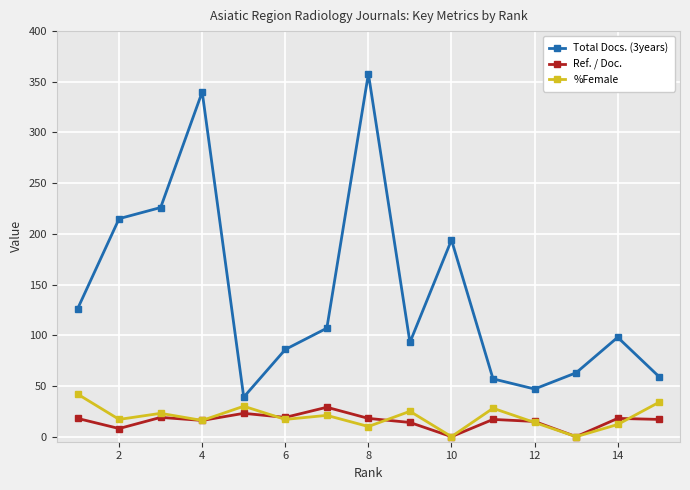

At how many categories does at least one series exceed 135?

5